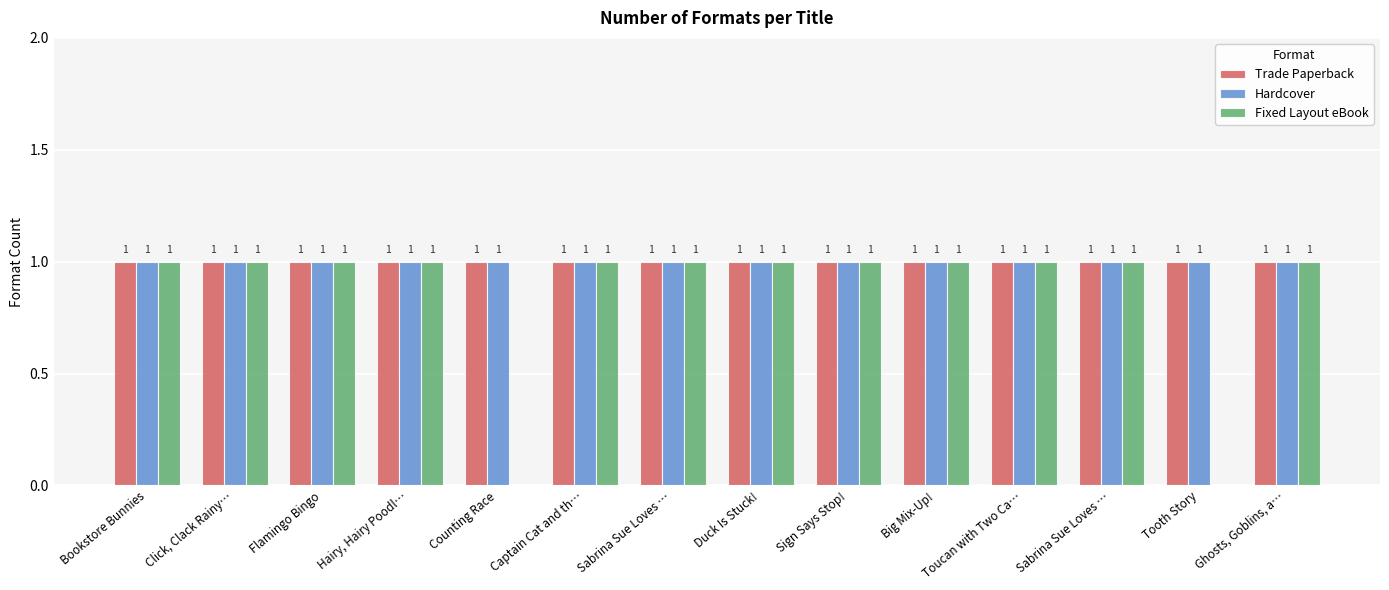

Reading left to right, what are all the values shown in this chart?

Trade Paperback: Bookstore Bunnies=1	Click, Clack Rainy…=1	Flamingo Bingo=1	Hairy, Hairy Poodl…=1	Counting Race=1	Captain Cat and th…=1	Sabrina Sue Loves …=1	Duck Is Stuck!=1	Sign Says Stop!=1	Big Mix-Up!=1	Toucan with Two Ca…=1	Sabrina Sue Loves …=1	Tooth Story=1	Ghosts, Goblins, a…=1
Hardcover: Bookstore Bunnies=1	Click, Clack Rainy…=1	Flamingo Bingo=1	Hairy, Hairy Poodl…=1	Counting Race=1	Captain Cat and th…=1	Sabrina Sue Loves …=1	Duck Is Stuck!=1	Sign Says Stop!=1	Big Mix-Up!=1	Toucan with Two Ca…=1	Sabrina Sue Loves …=1	Tooth Story=1	Ghosts, Goblins, a…=1
Fixed Layout eBook: Bookstore Bunnies=1	Click, Clack Rainy…=1	Flamingo Bingo=1	Hairy, Hairy Poodl…=1	Counting Race=0	Captain Cat and th…=1	Sabrina Sue Loves …=1	Duck Is Stuck!=1	Sign Says Stop!=1	Big Mix-Up!=1	Toucan with Two Ca…=1	Sabrina Sue Loves …=1	Tooth Story=0	Ghosts, Goblins, a…=1